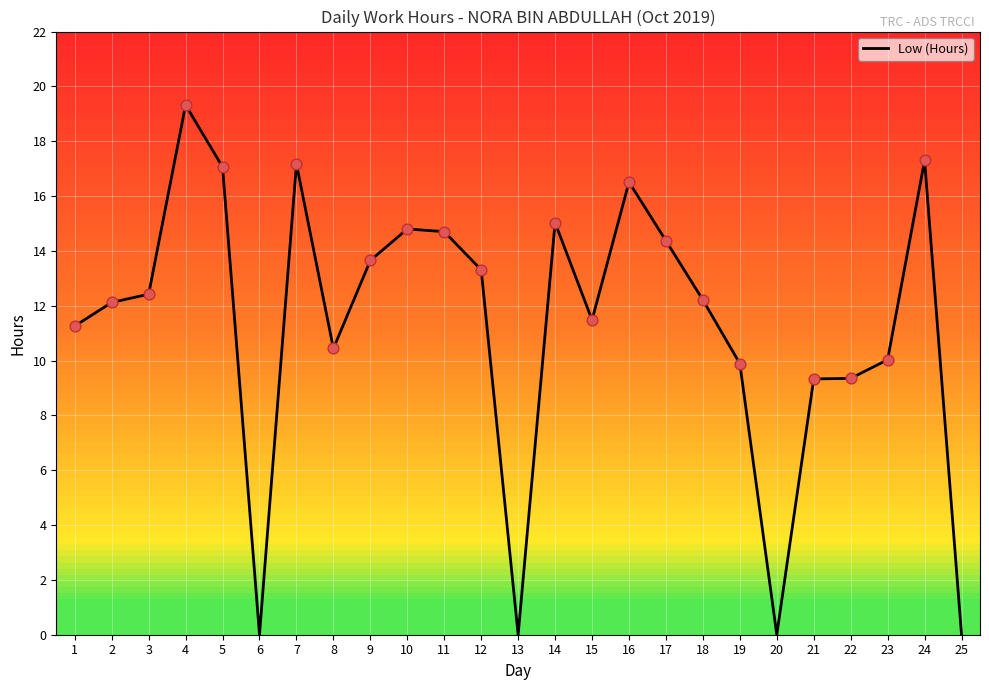

Which has a higher value, 1 or 11?

11